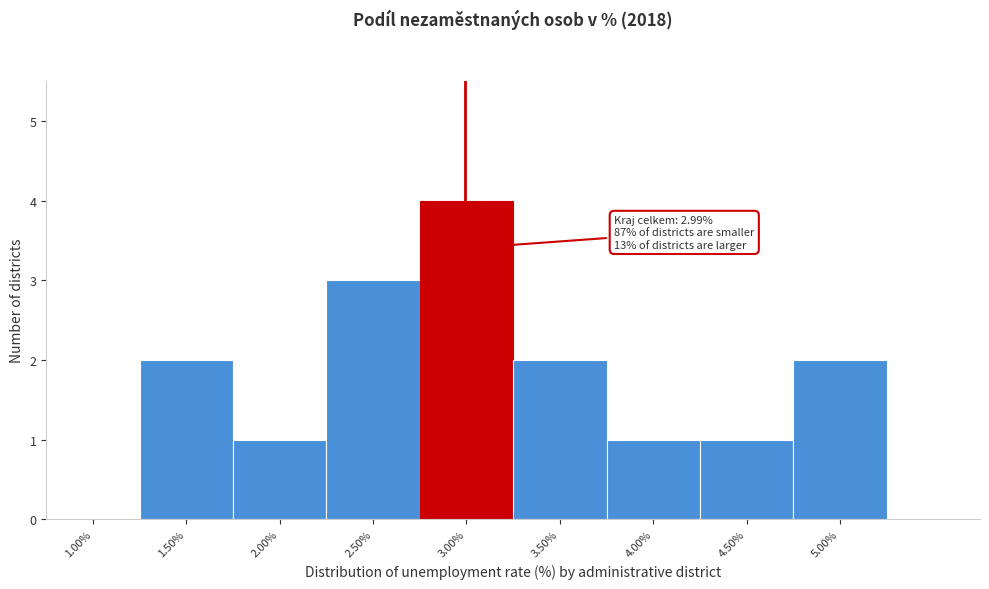

Which range on the x-axis has the tallest bar?

2.75 to 3.25